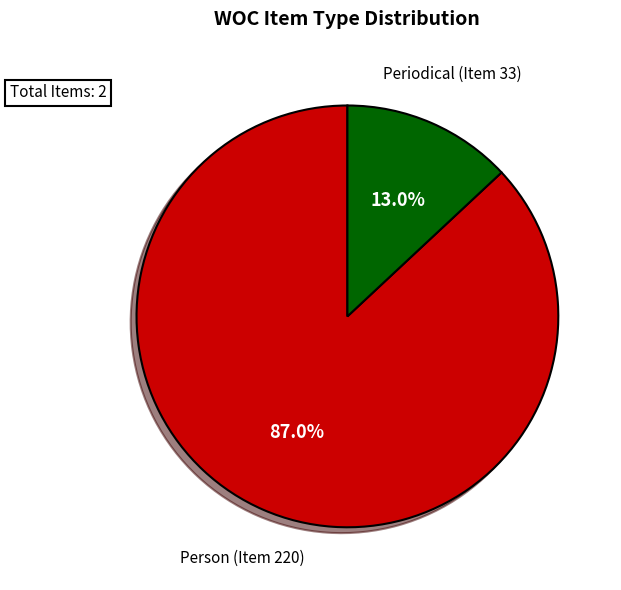

Count the number of slices in the pie.

2